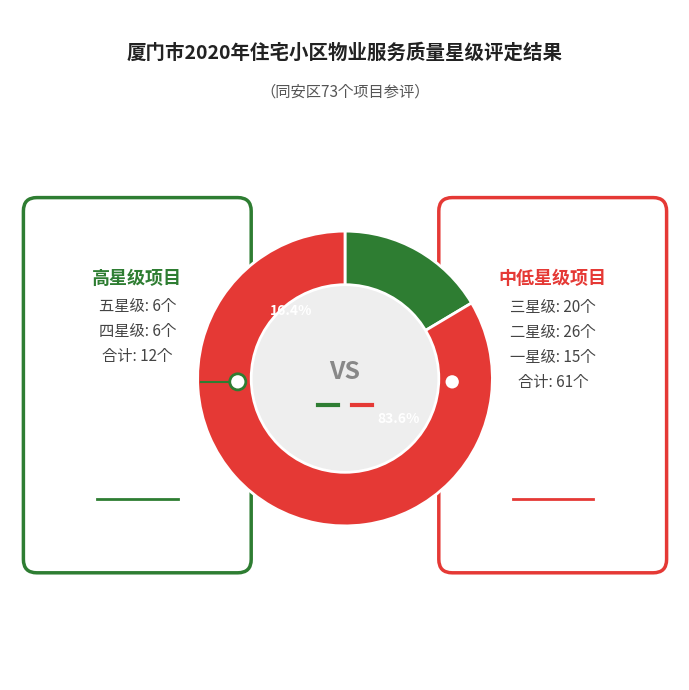

Is there a majority slice in this chart?

Yes